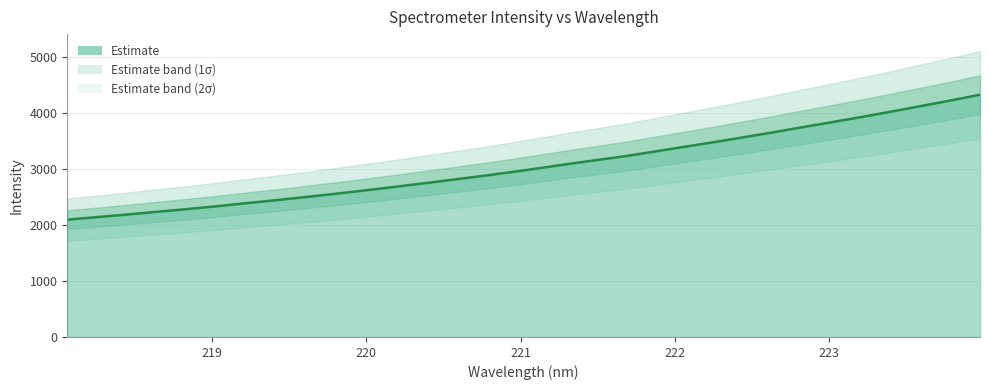

Reading right to left, what are all the values shown in this chart?

223.9802=4324.1	223.7895=4220.7	223.5987=4121.5	223.408=4023.8	223.2172=3928.6	223.0264=3836.2	222.8355=3747.3	222.6447=3655.4	222.4538=3567.2	222.263=3480.3	222.0721=3397.7	221.8812=3314.7	221.6902=3231.4	221.4993=3159.1	221.3083=3087.1	221.1174=3010.9	220.9264=2936.9	220.7354=2867.8	220.5444=2801.3	220.3533=2735.9	220.1623=2671.6	219.9712=2609.1	219.7801=2550.2	219.589=2491.7	219.3979=2437.0	219.2067=2383.8	219.0156=2329.6	218.8244=2279.1	218.6332=2232.1	218.442=2184.2	218.2508=2138.7	218.0596=2093.7